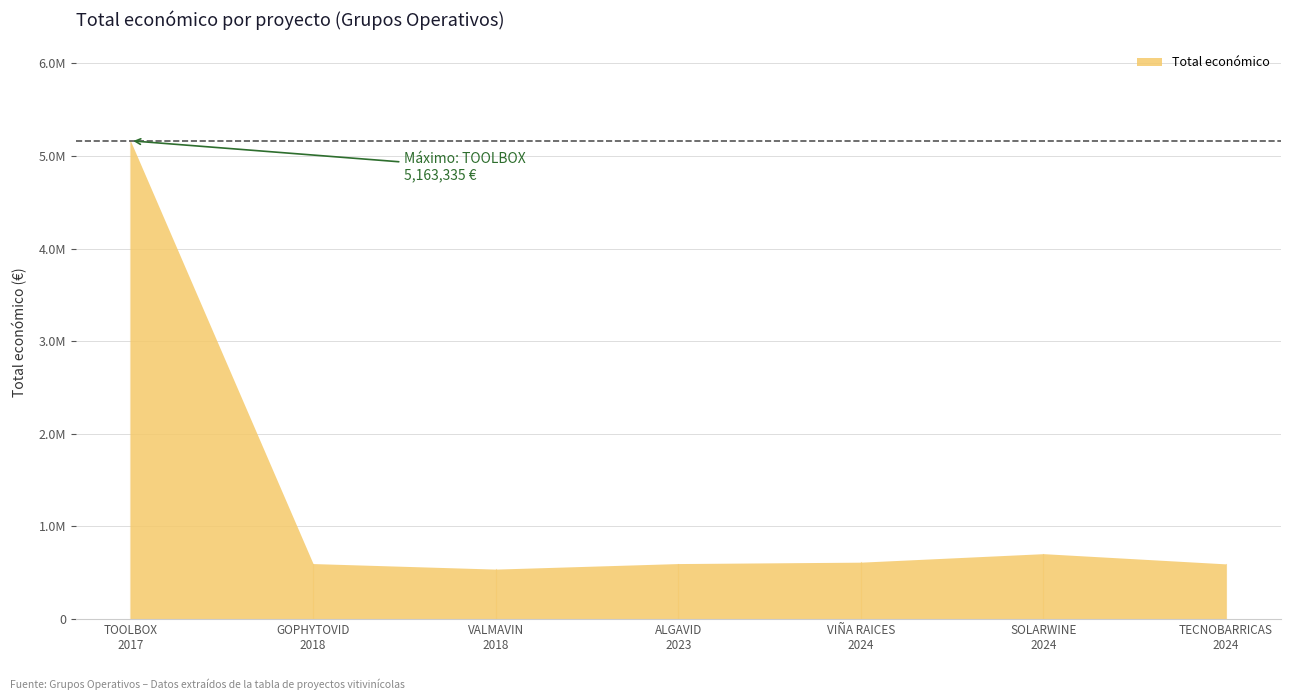

Reading left to right, list all the values displayed in this chart.

5163335	599806	540000	599883	614907	706697	596384